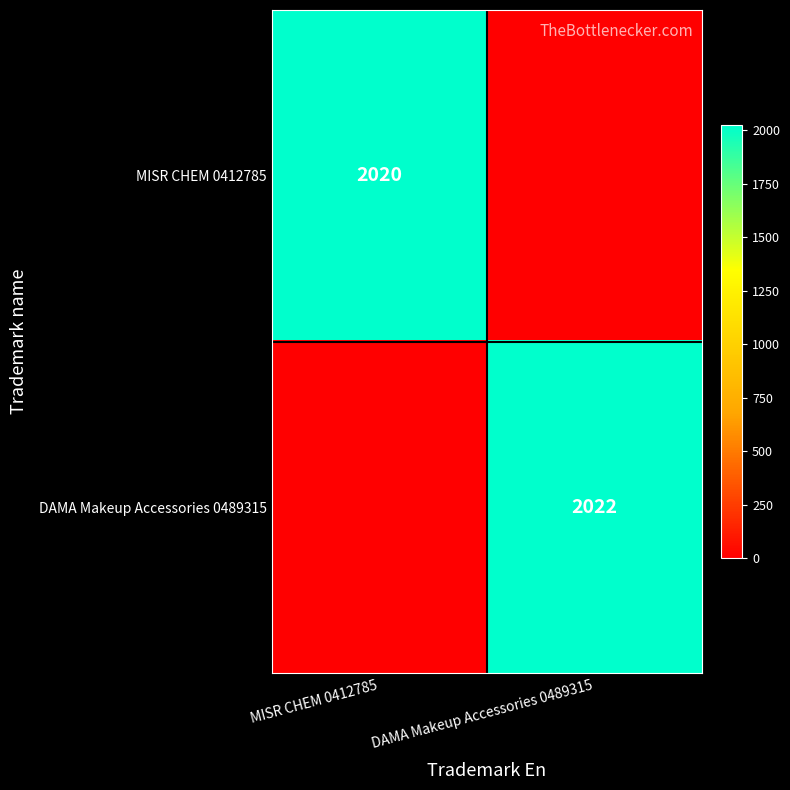

True or false: MISR CHEM 0412785 has a value of 2020 at MISR CHEM 0412785.

True